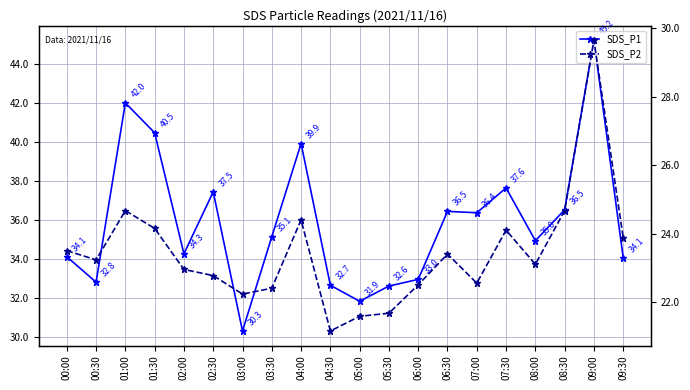

What is the maximum value for SDS_P1?

45.2